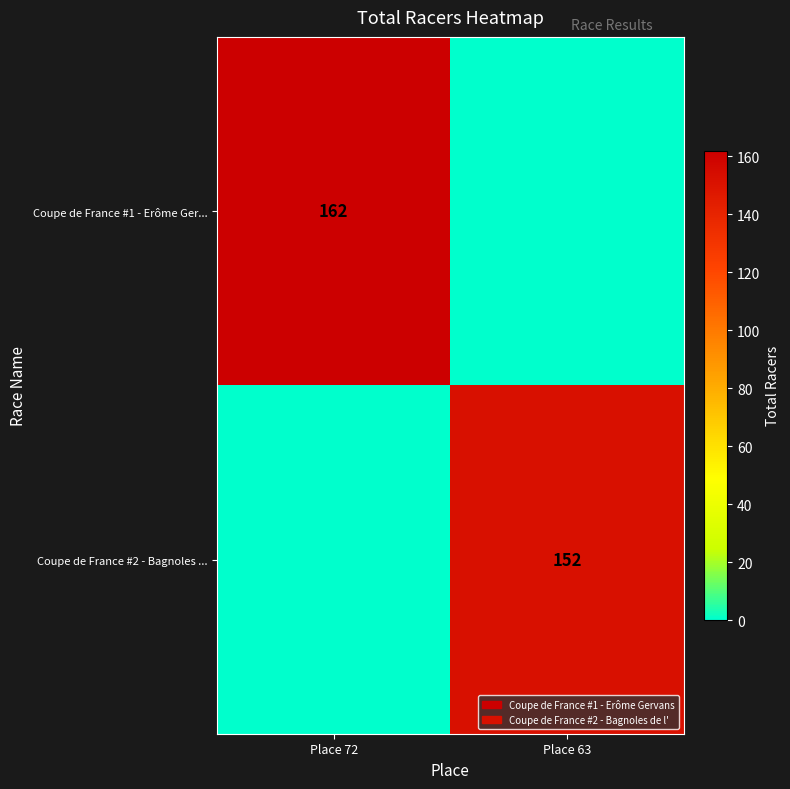

At which category is the sum across all series the highest?

Place 72